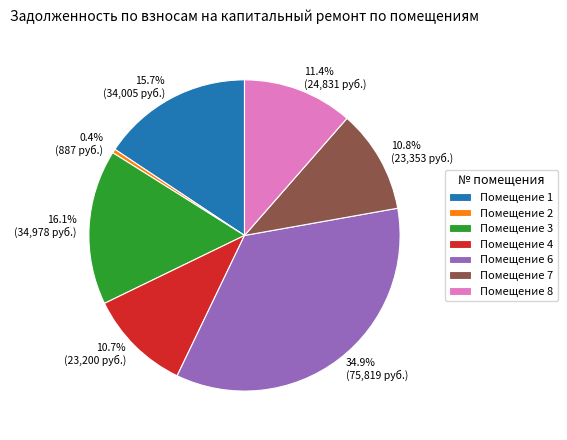

Which slice is the largest?

Помещение 6